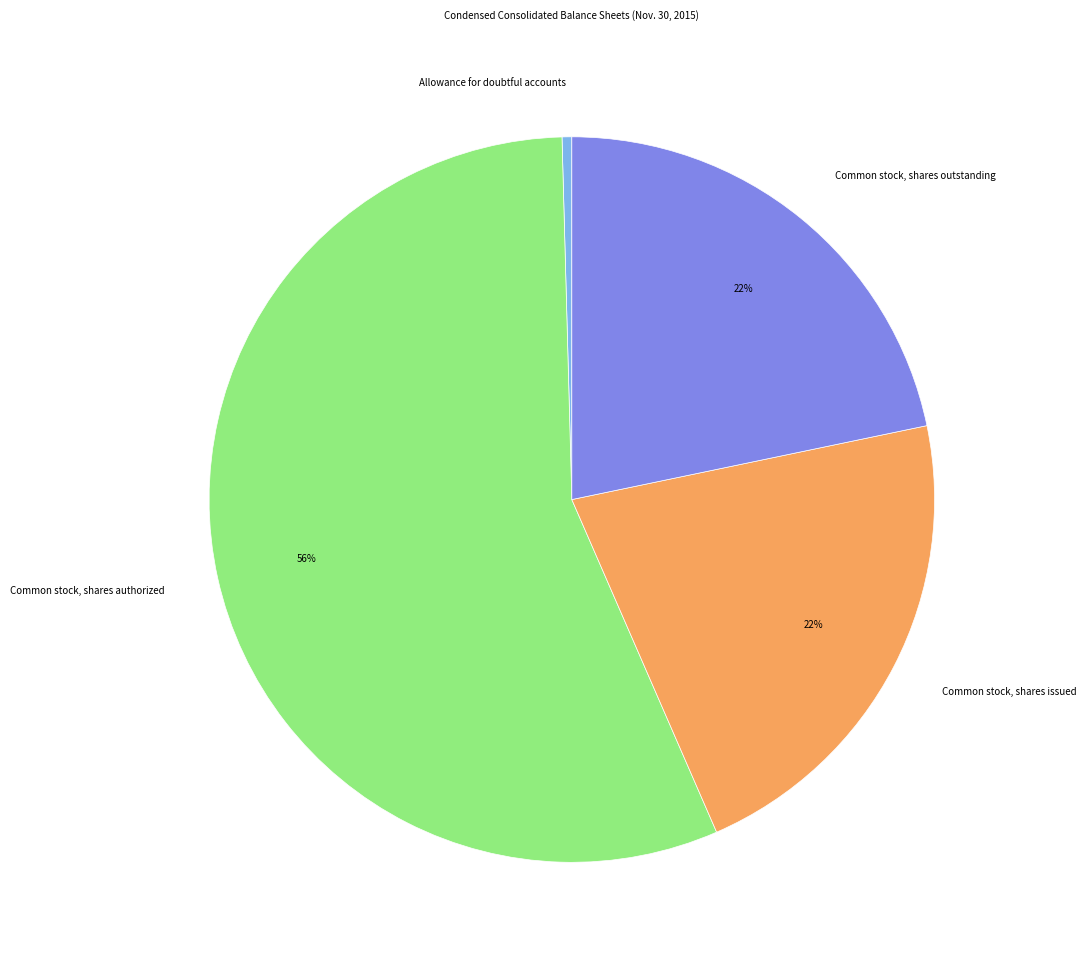

Count the number of slices in the pie.

4